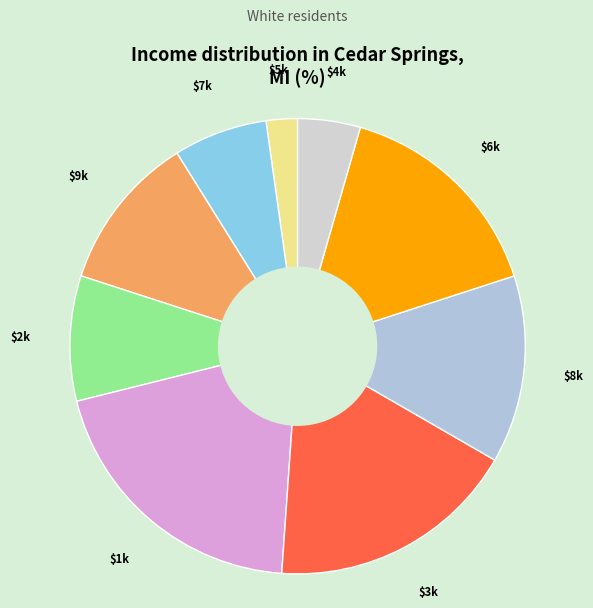

How many slices are in this pie chart?

9